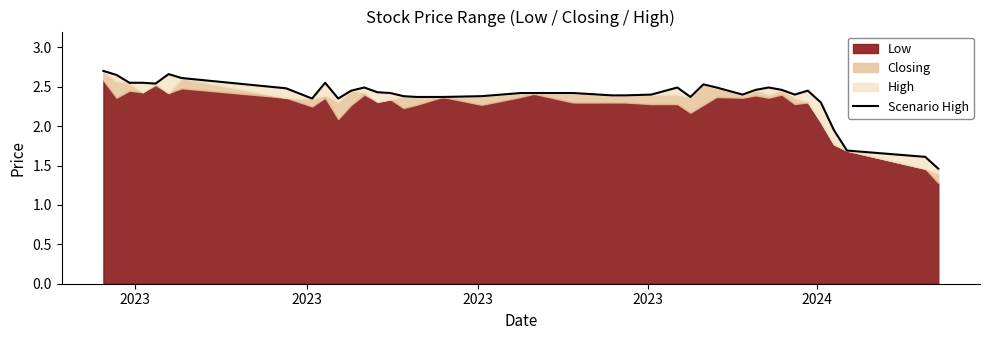

True or false: the data shows 1.5 at 27.

False